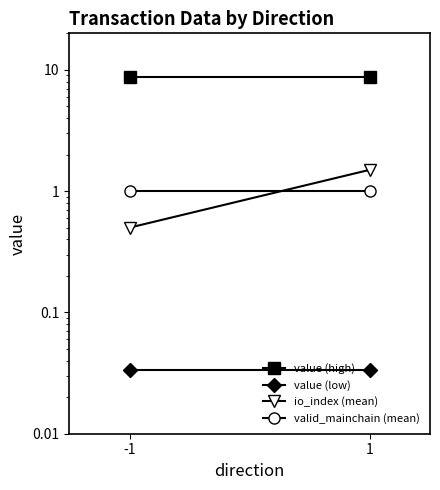

Where is value (low) nearest to the value 0?

-1